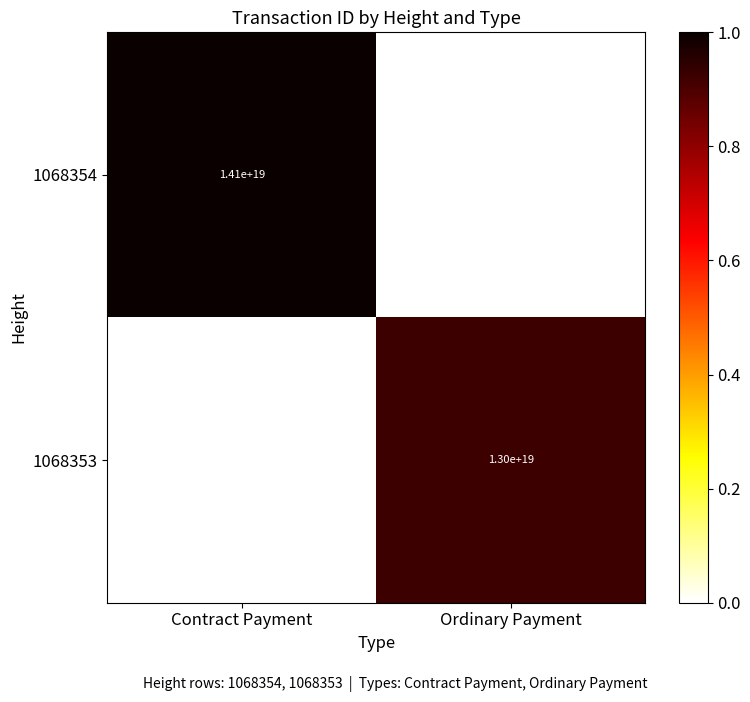

Is the value of 1068354 at Contract Payment greater than the value of 1068353 at Ordinary Payment?

Yes